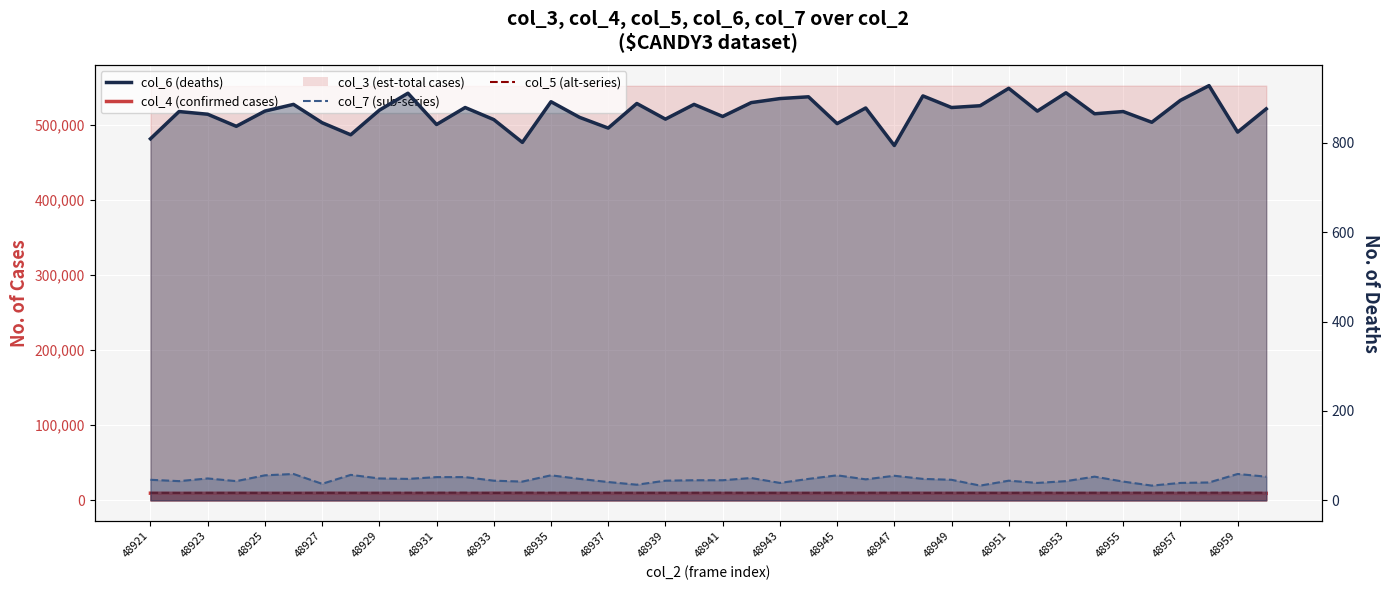

What is the difference between the maximum and minimum values in the col_7 (sub-series) series?

26